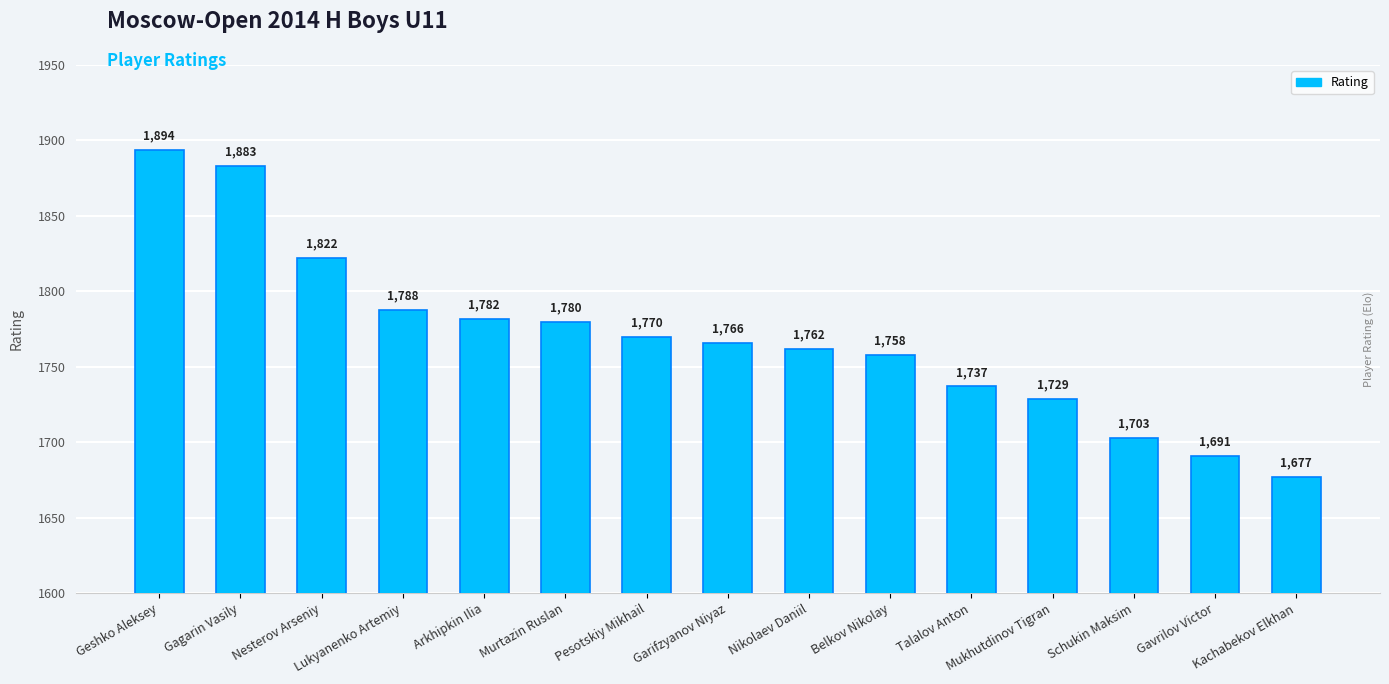

What position from the left is Arkhipkin Ilia?

5